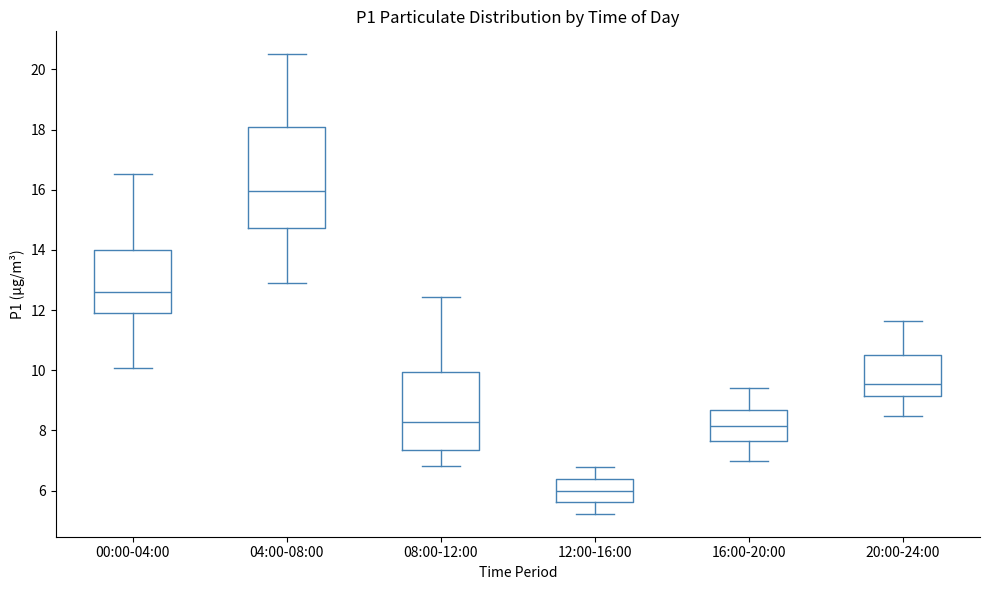

Where is the upper edge of the box for 16:00-20:00 on the y-axis? The values are not printed on the chart, so give them approximately, as read against the axis.

8.6